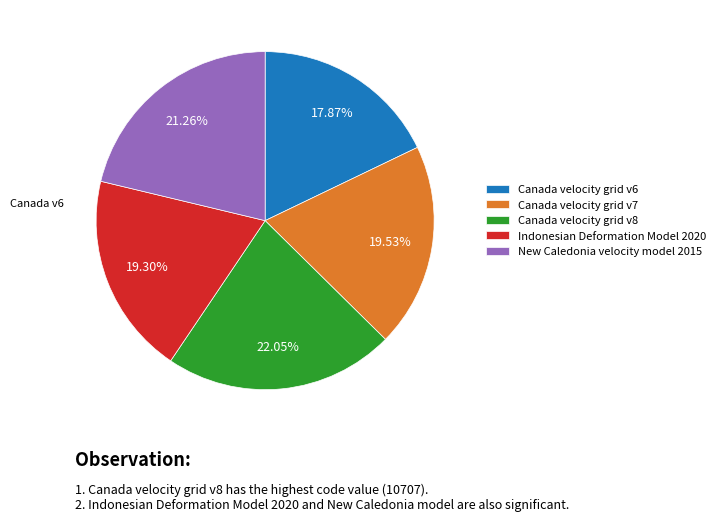

Is there any slice that represents more than half of the pie?

No